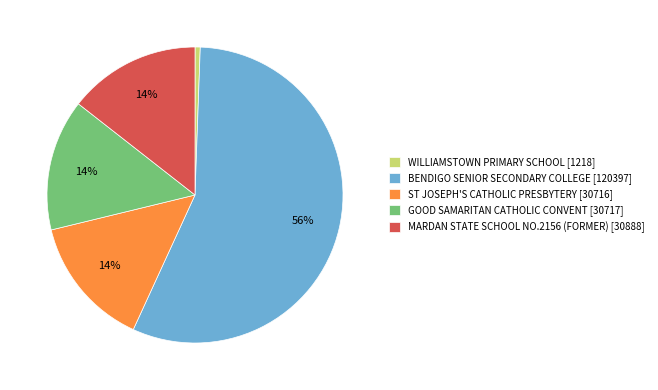

Which category accounts for the majority?

BENDIGO SENIOR SECONDARY COLLEGE